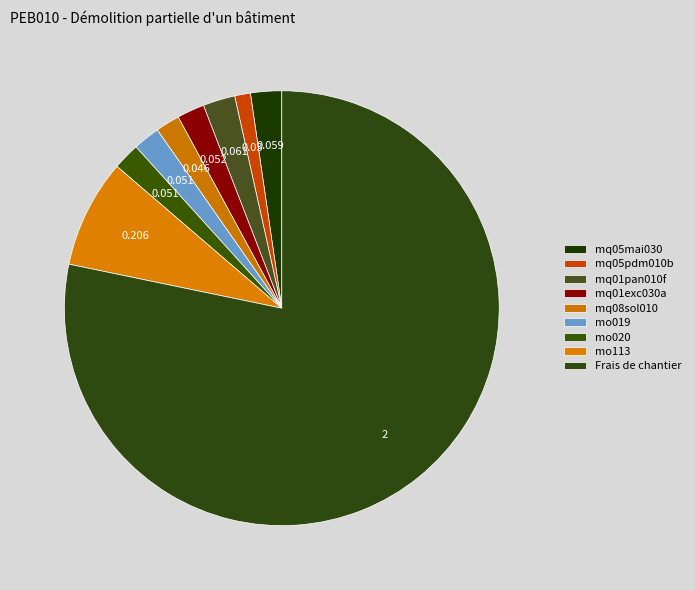

Is mq08sol010 the majority of the pie?

No